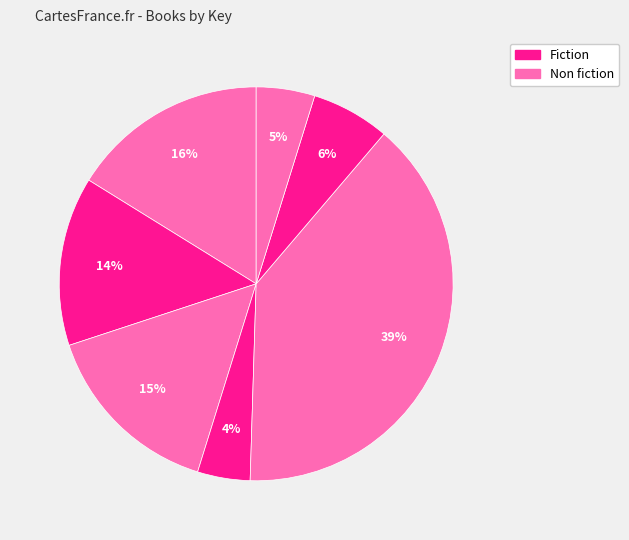

How many segments does this pie chart have?

7